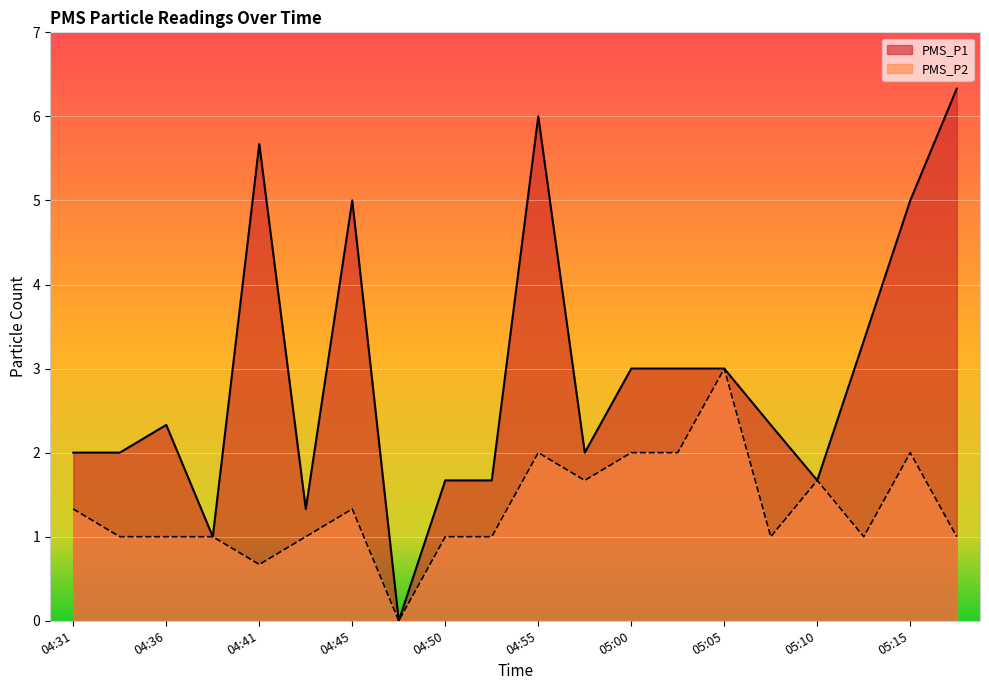

Between 04:36 and 05:10, which series saw the biggest shift?

PMS_P2